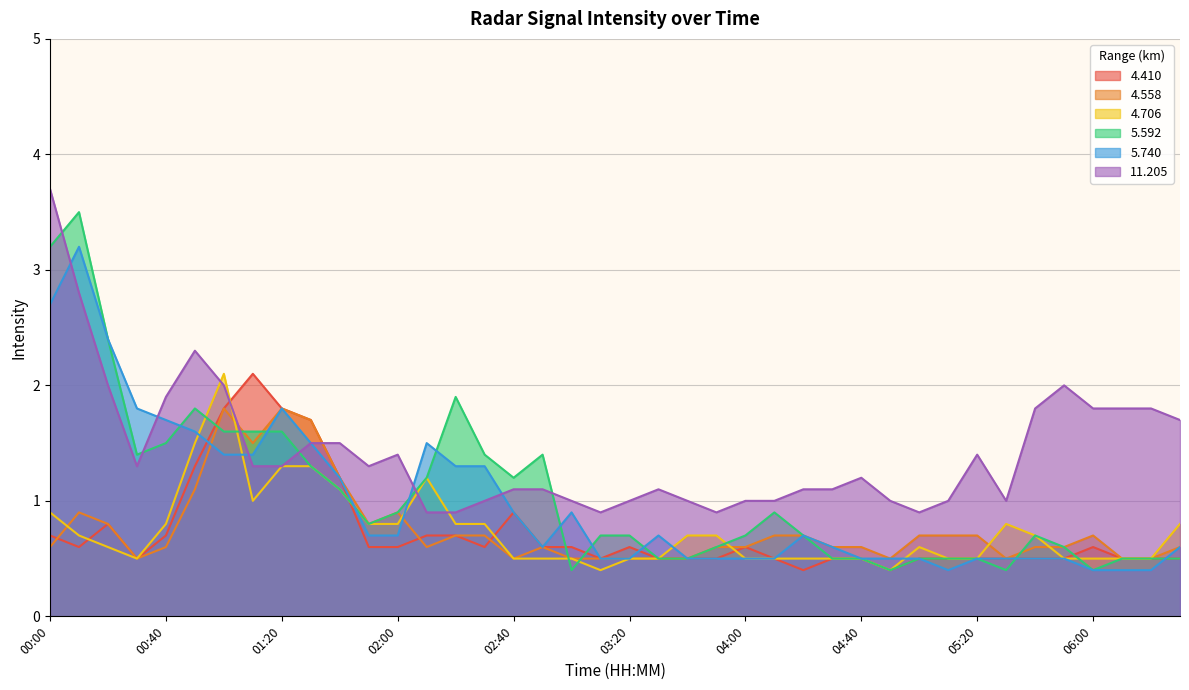

What is the difference between the maximum and second lowest values in the  11.205 series?

2.8